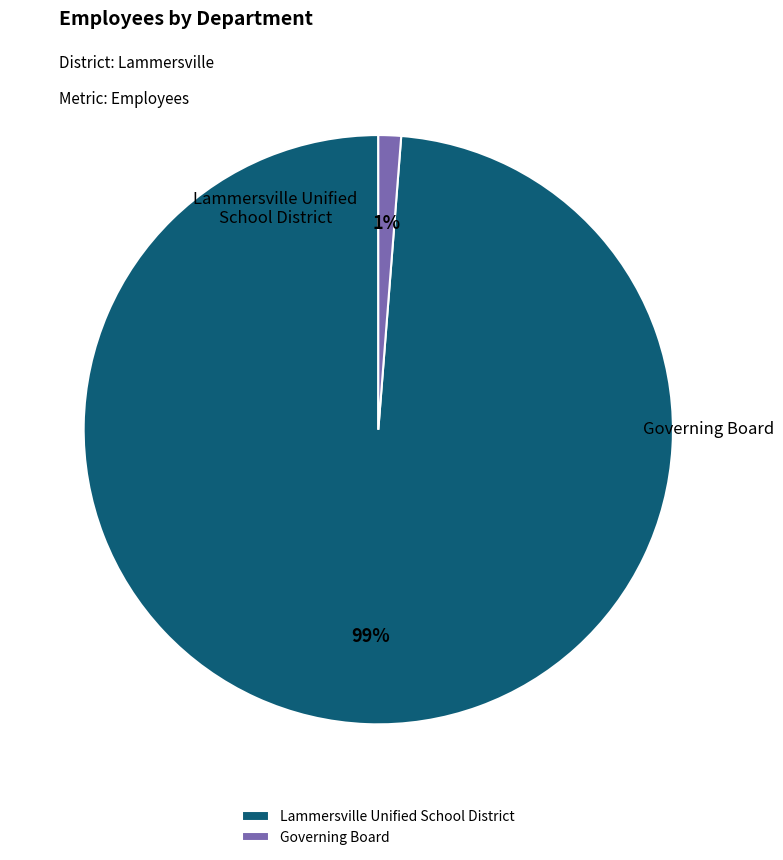

Is there a majority slice in this chart?

Yes